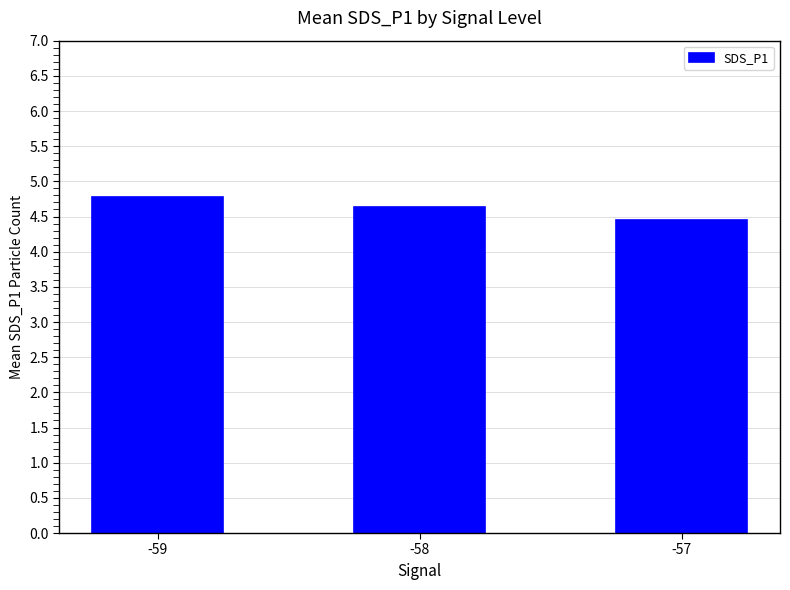

True or false: the data shows 4.6 at -58.

True